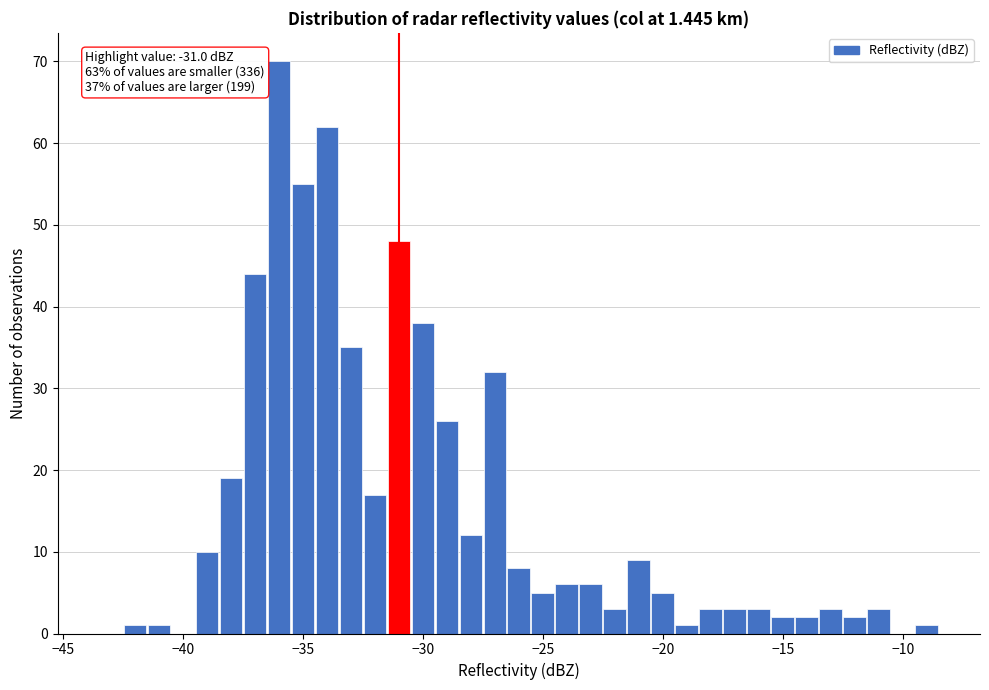

Read against the x-axis, roughly where is the centre of the tallest bar?

-36.0